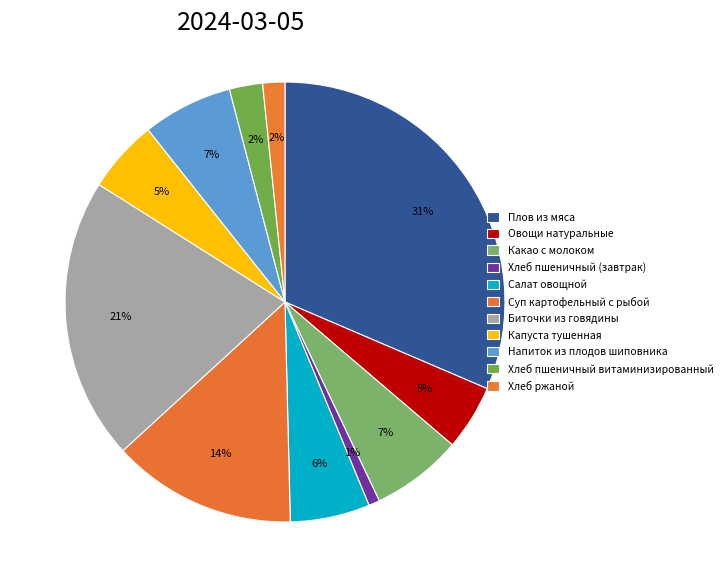

How many slices are in this pie chart?

11